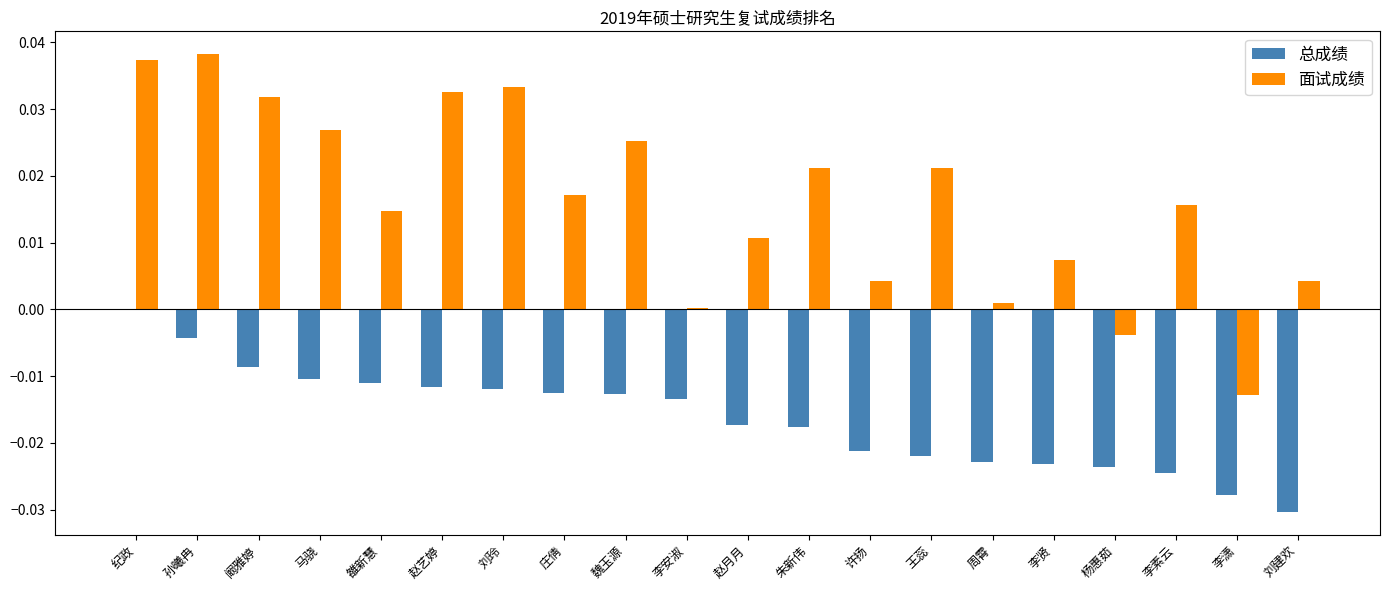

The 面试成绩 series shows 0.1 at 孙曦冉. True or false?

False